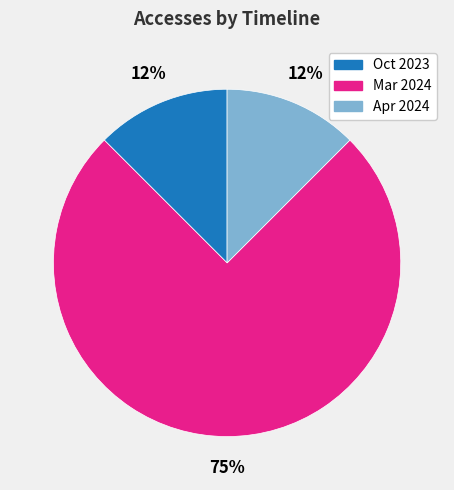

What is the majority slice?

Mar 2024